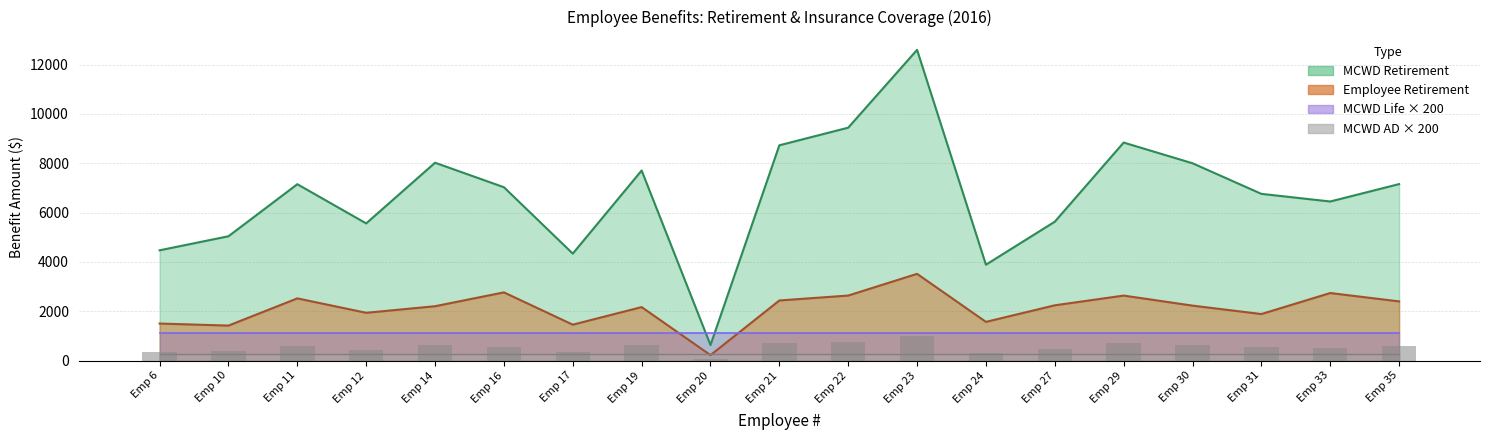

What is the sum of the Employee Retirement values at Emp 24 and Emp 21?

4005.2